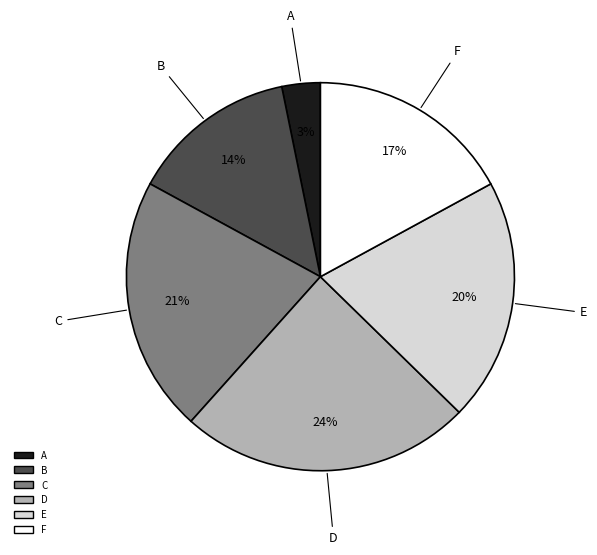

To the nearest percent, what portion does E represent?

20%